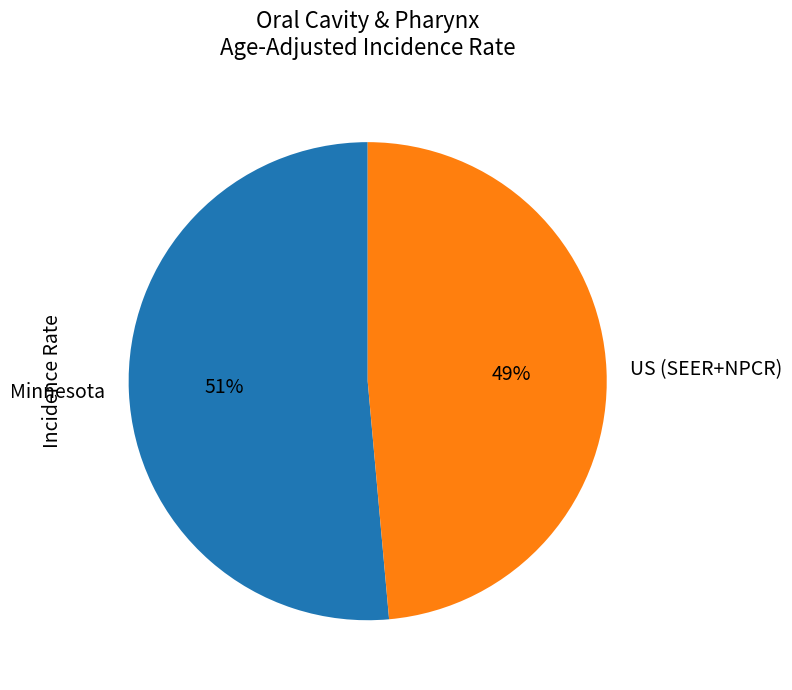

Do Minnesota and US (SEER+NPCR) together represent more than half of the pie?

Yes